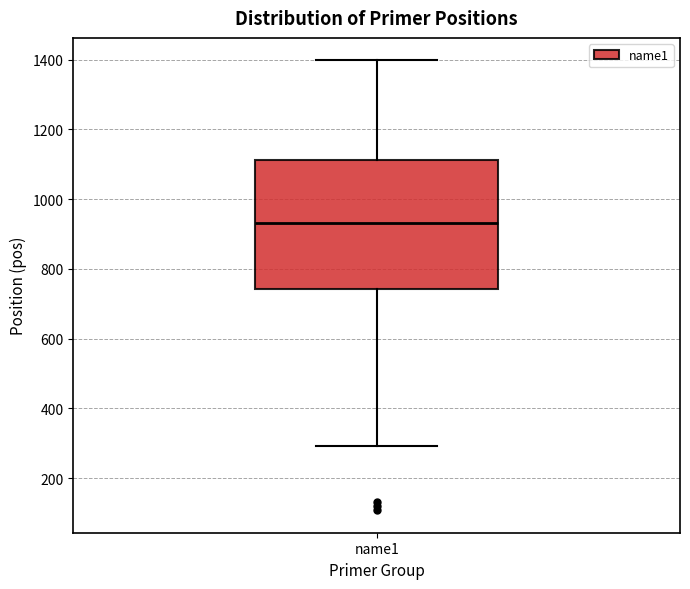

Where is the lower edge of the box for name1 on the y-axis? The values are not printed on the chart, so give them approximately, as read against the axis.

740